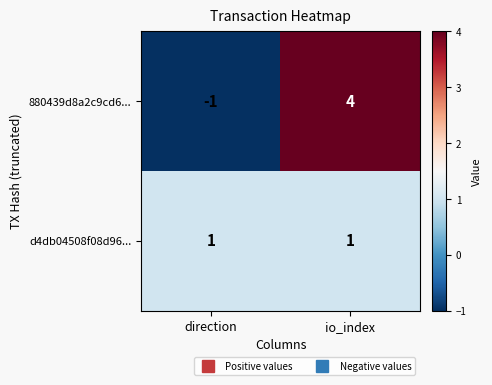

Rank the series by their average value, from highest to lowest.

880439d8a2c9cd6..., d4db04508f08d96...